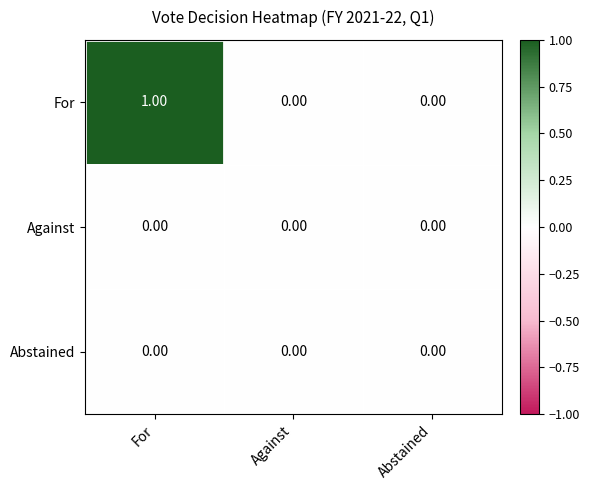

At which category does the chart reach its peak across all series?

For